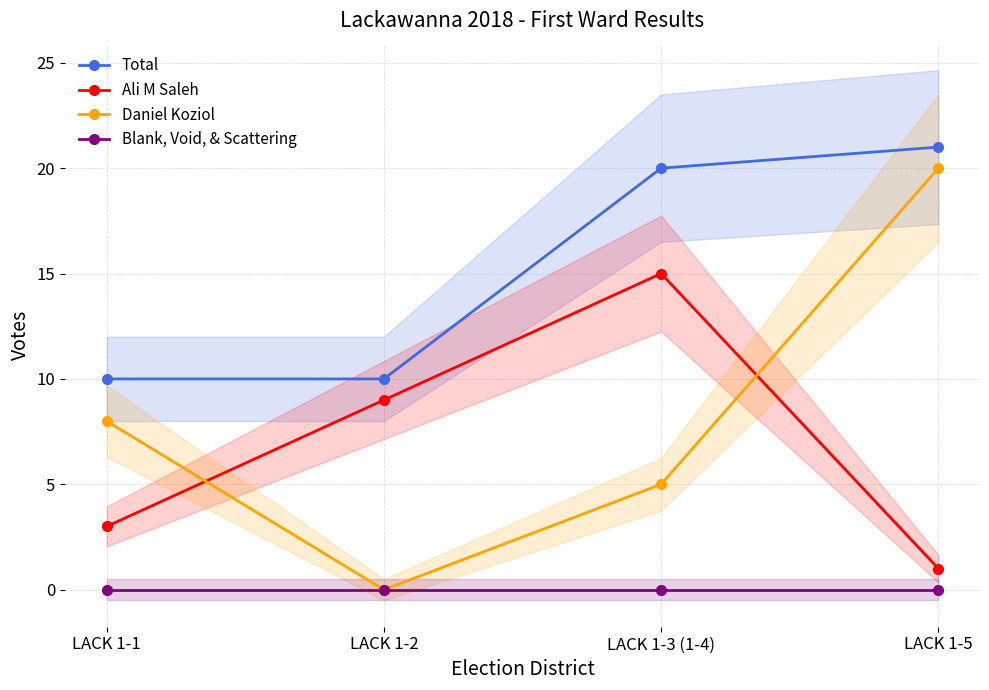

How many distinct data groups are displayed?

4